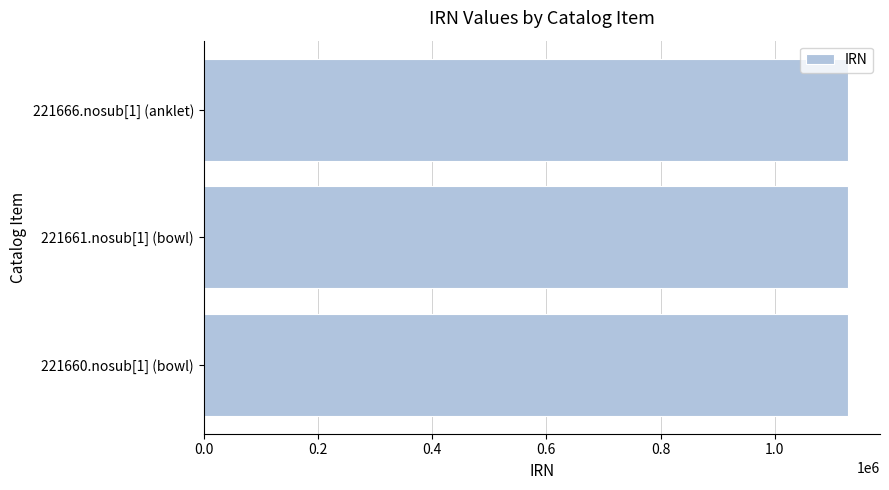

What is the difference between the maximum and minimum values?

6